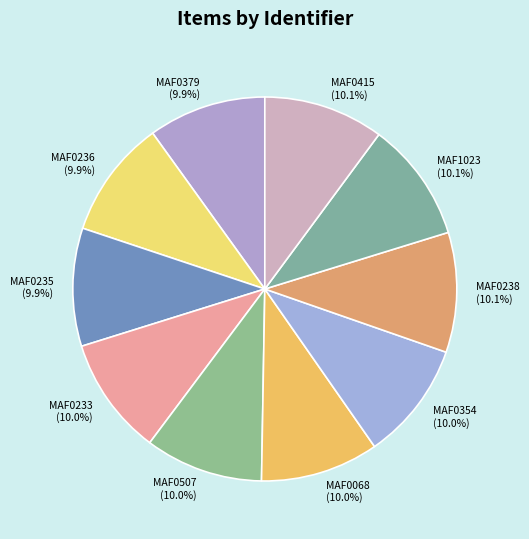

How many segments does this pie chart have?

10